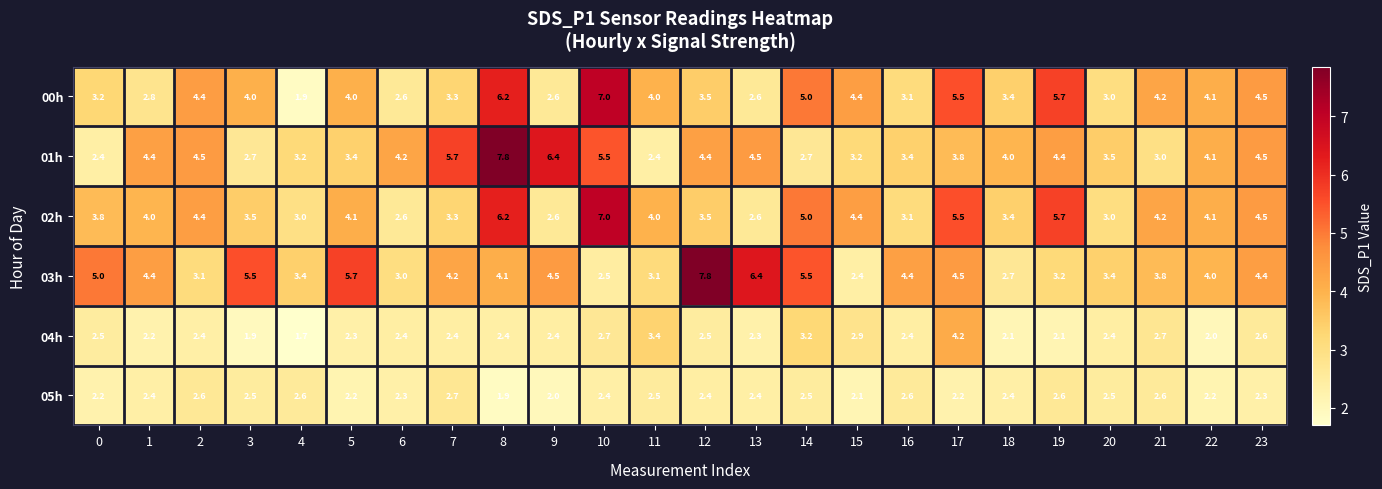

Count the number of categories in the chart.

24